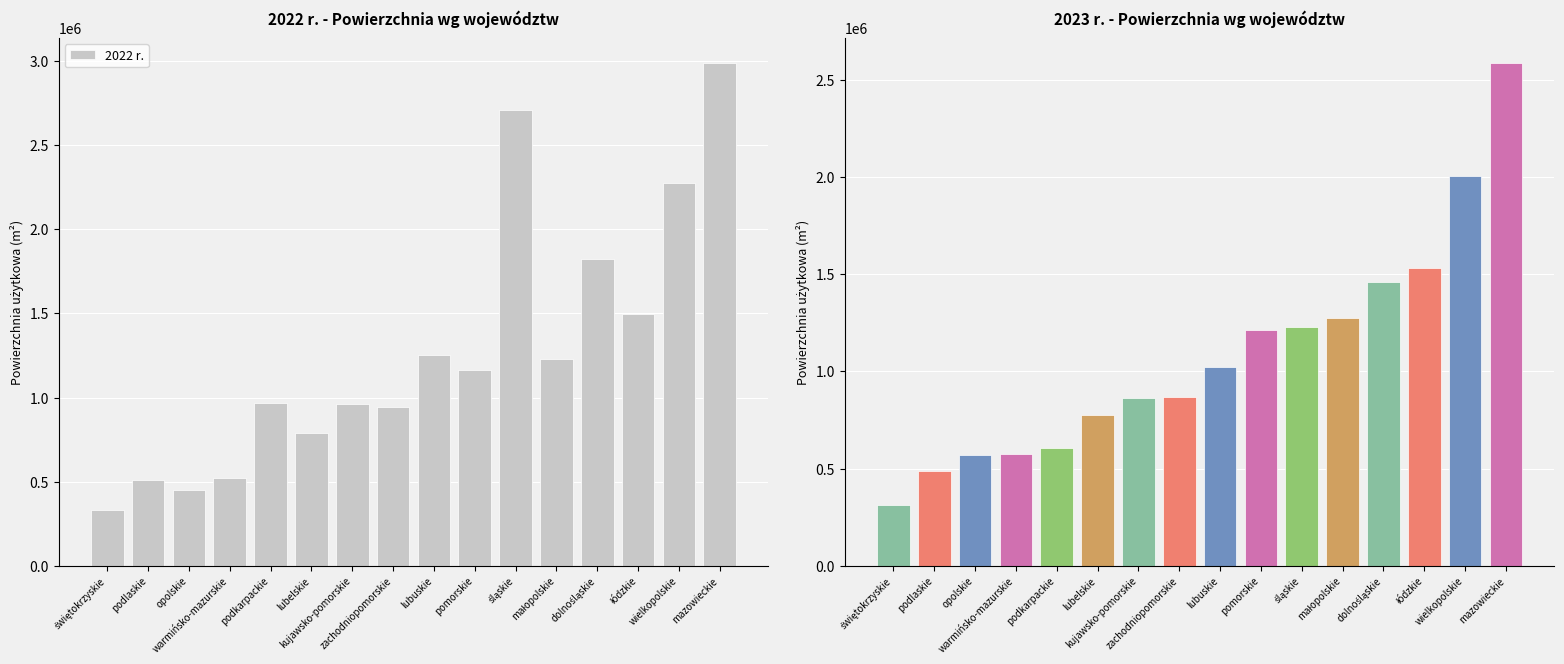

Which series has the largest total across all categories?

2022 r.